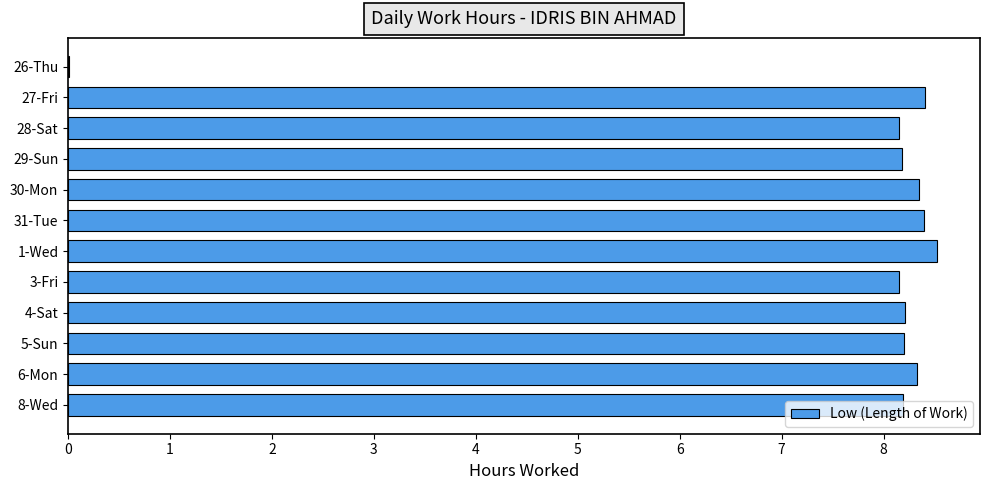

Read the value at 3-Fri.

8.2